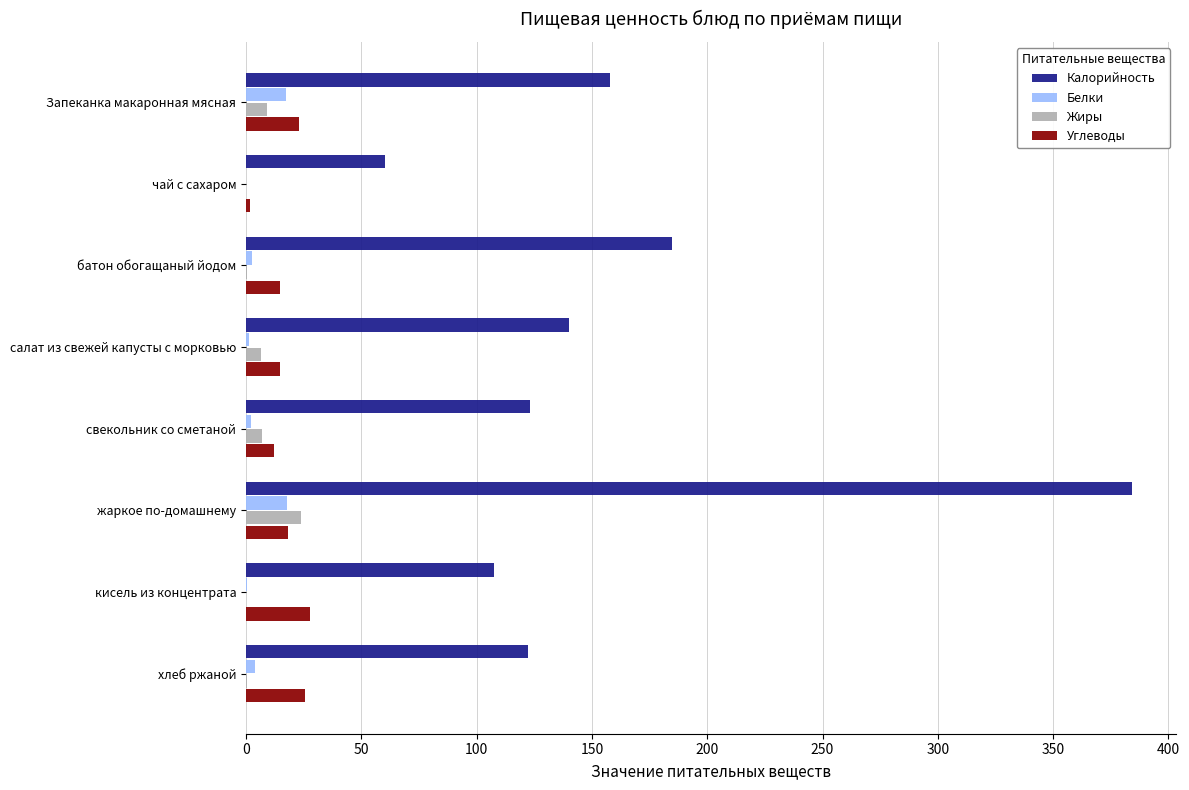

What is the sum of all Жиры values?

46.9